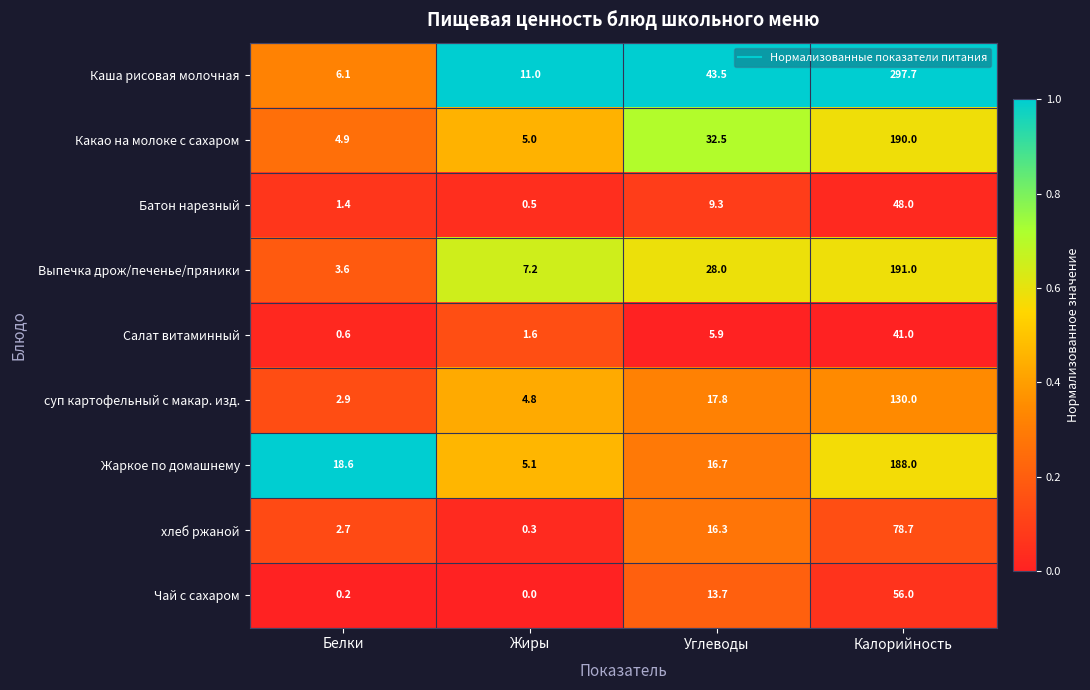

Where is Чай с сахаром nearest to the value 28?

Углеводы